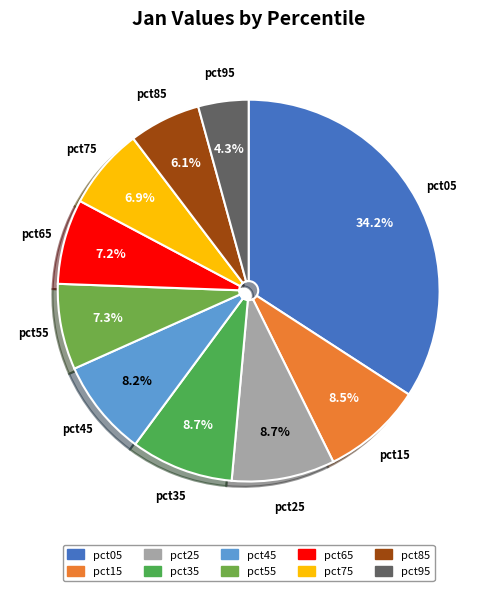

What is the ratio of the value at pct45 to the value at pct05?

0.2